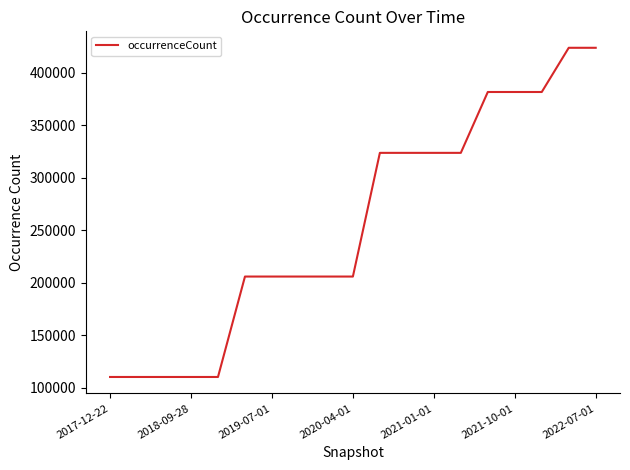

Reading left to right, extract all data points from this chart.

110299	110299	110299	110299	110299	205880	205880	205880	205880	205880	323598	323598	323598	323598	381522	381522	381522	423594	423594